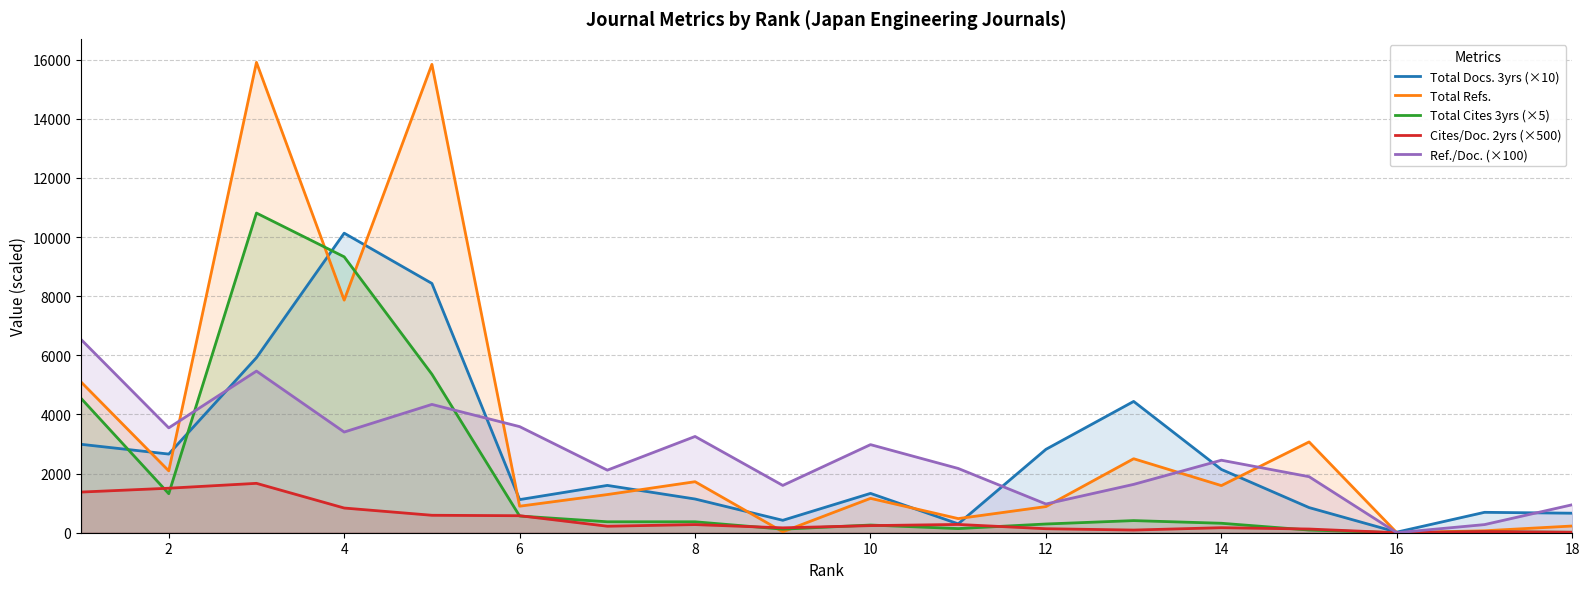

List the series in order of their peak value, lowest first.

Cites/Doc. 2yrs (×500), Ref./Doc. (×100), Total Docs. 3yrs (×10), Total Cites 3yrs (×5), Total Refs.